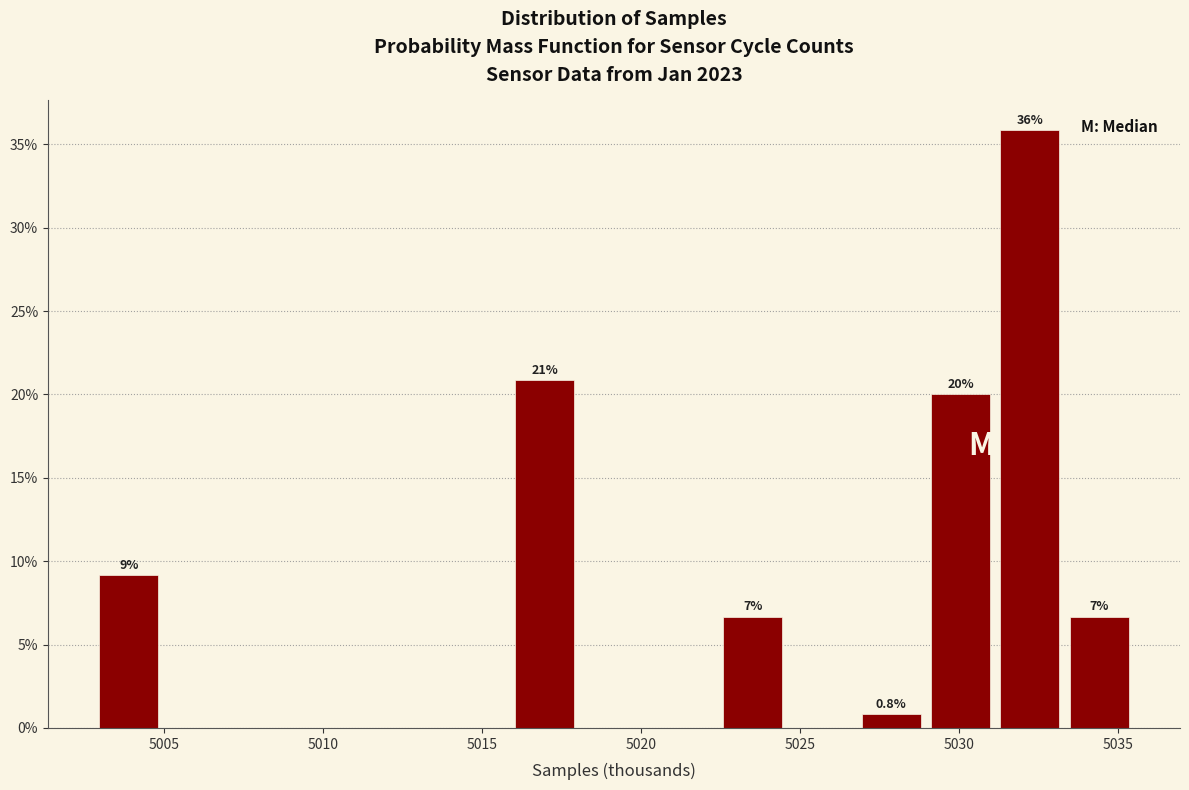

Over which range of the x-axis is the bar tallest?

5031.0 to 5033.5